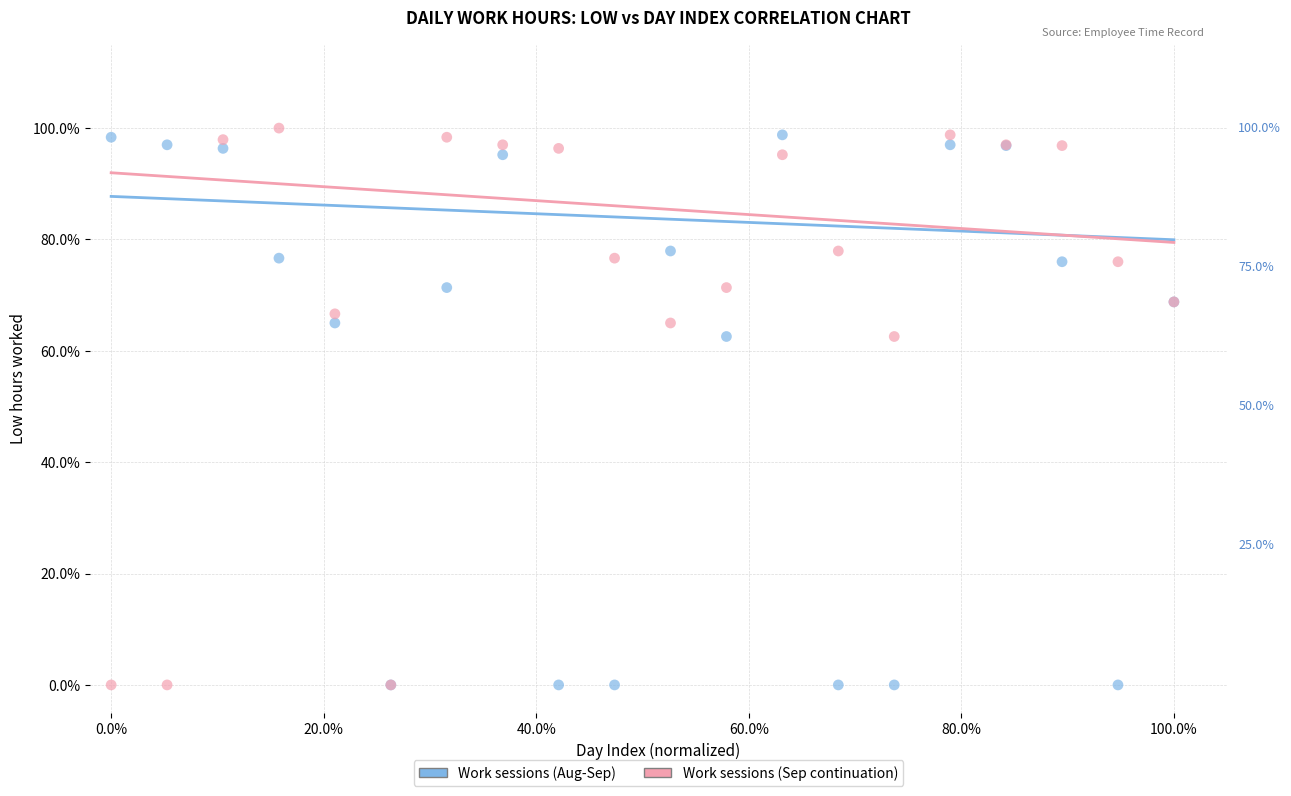

Which series contains the highest Y value?

Work sessions (Sep continuation)